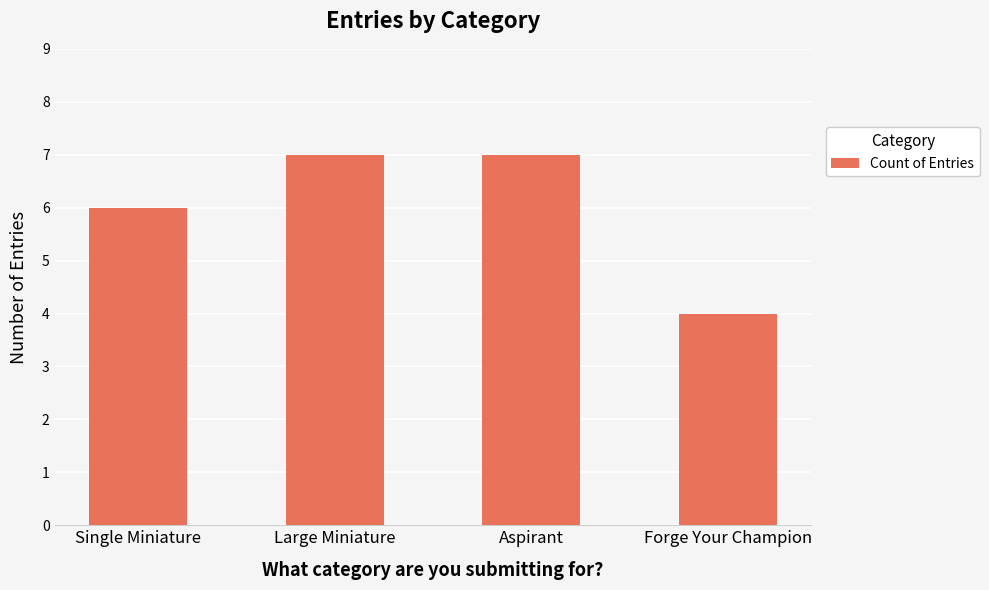

How many data points does each series have?

4